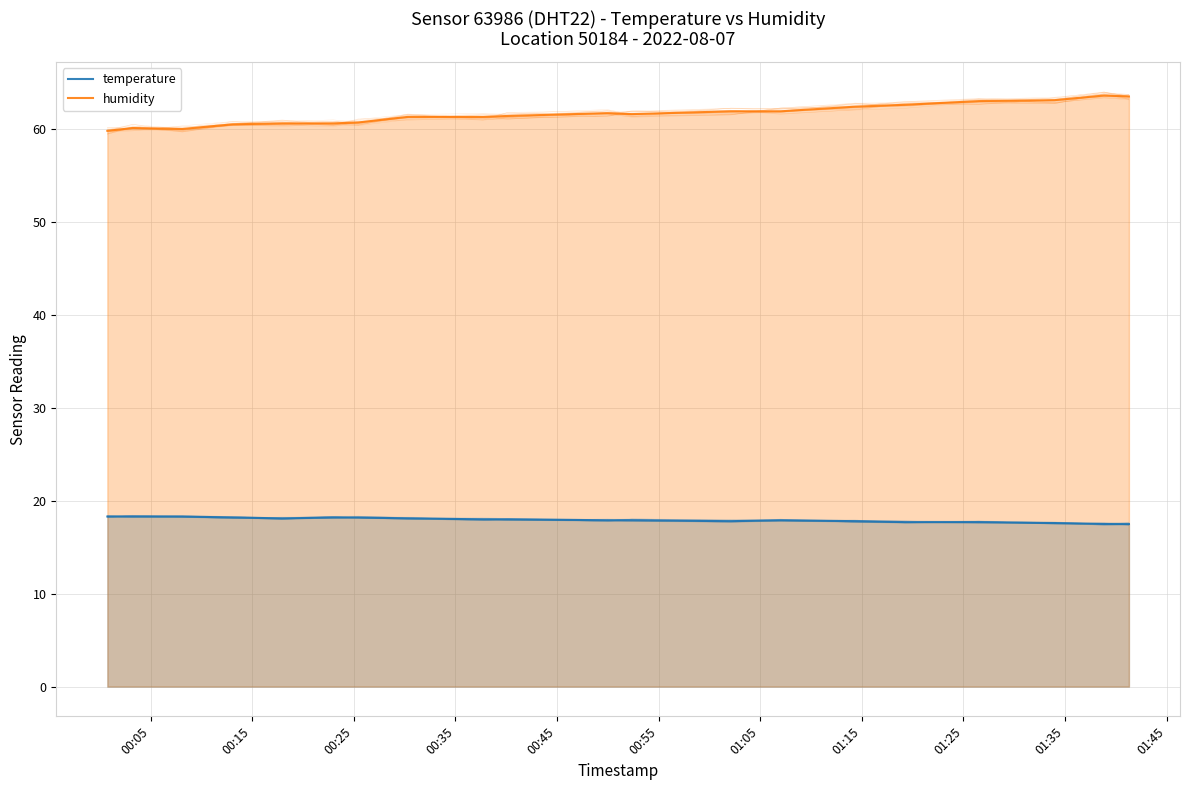

What is the maximum value for humidity?

63.6